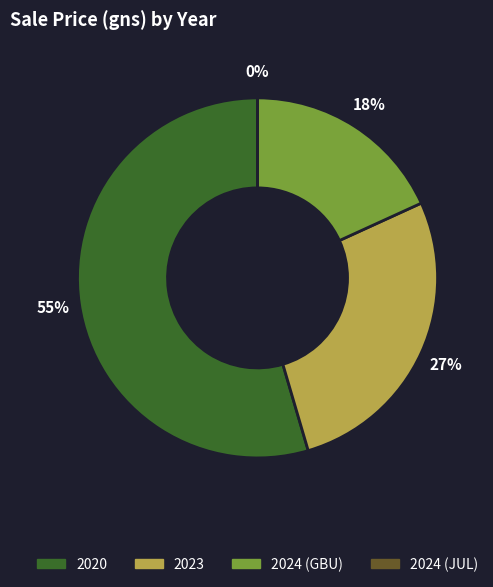

What is the majority slice?

2020